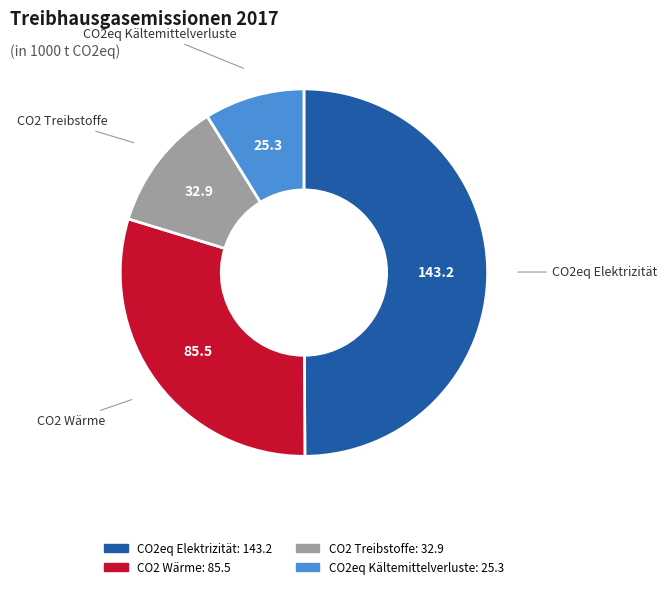

Between CO2eq Kältemittelverluste and CO2eq Elektrizität, which is larger?

CO2eq Elektrizität